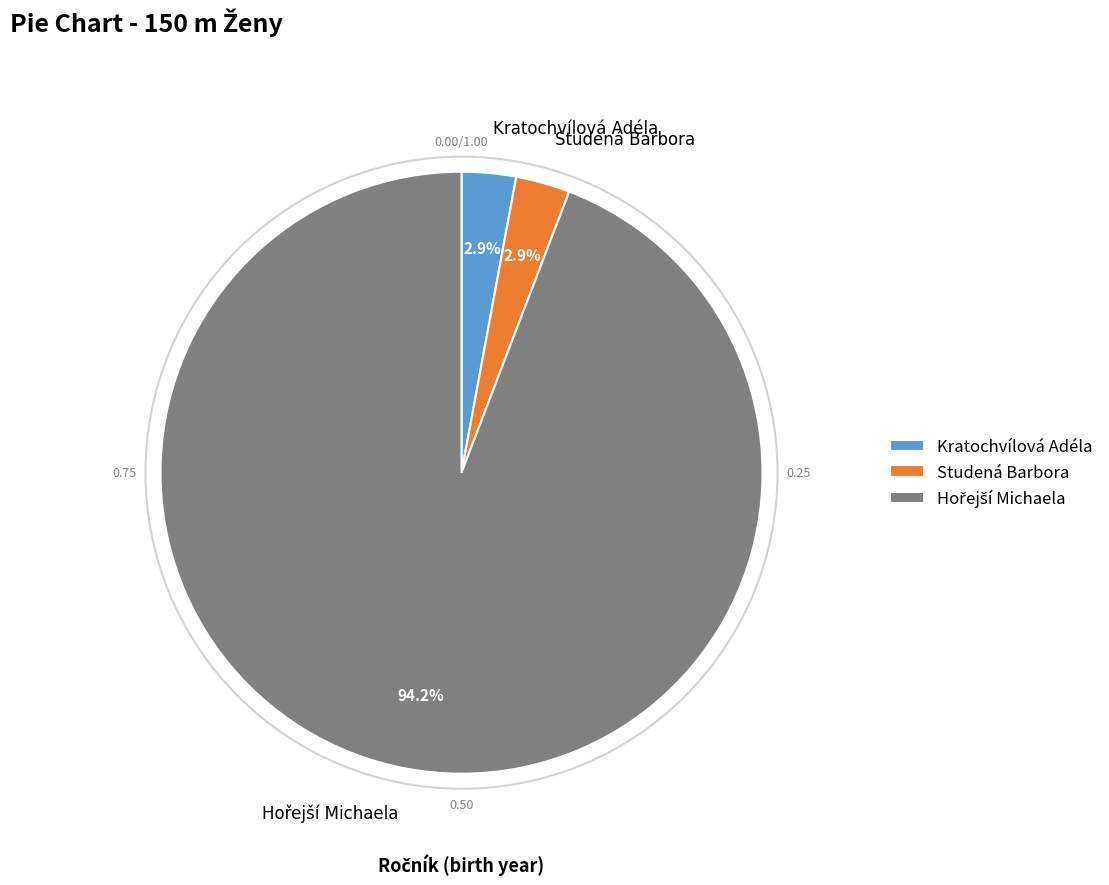

Is there a majority slice in this chart?

Yes